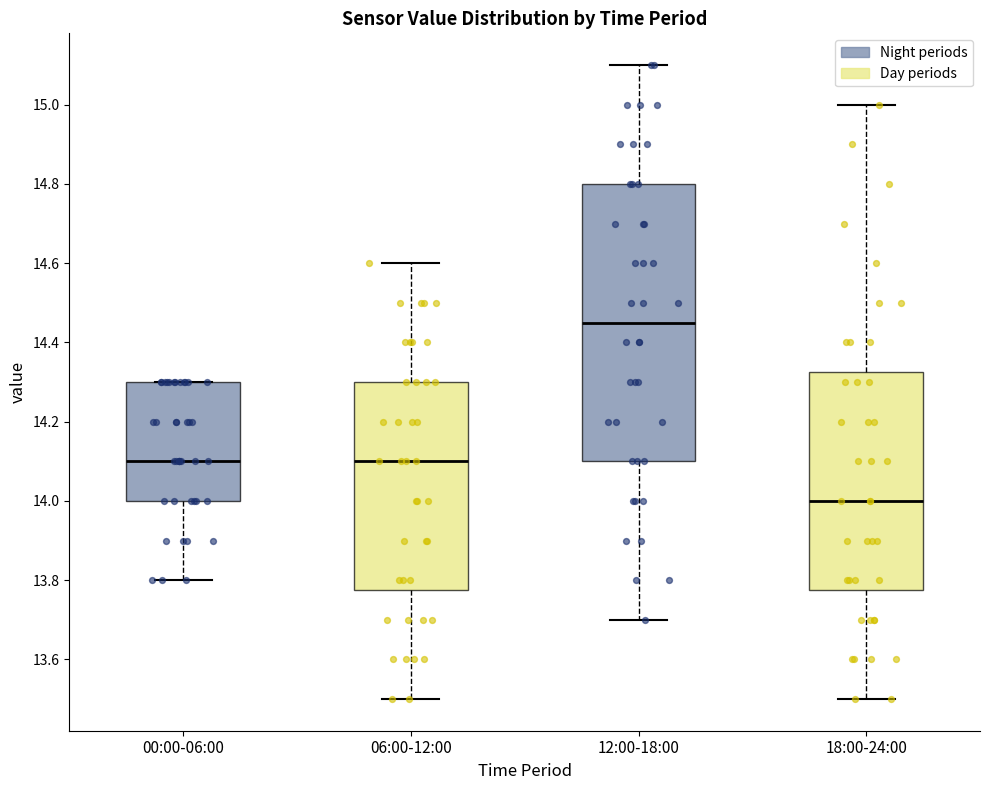

Which box's median line is the lowest?

18:00-24:00